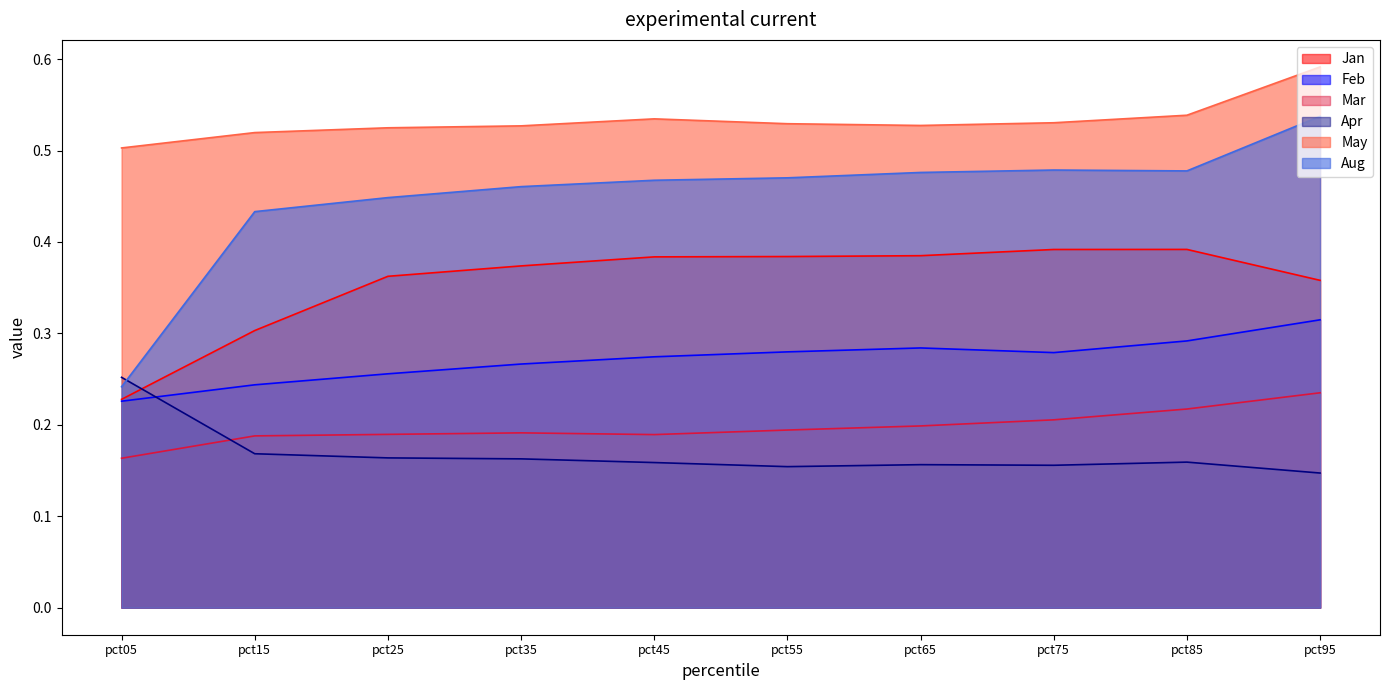

List the series in order of their peak value, lowest first.

Mar, Apr, Feb, Jan, Aug, May